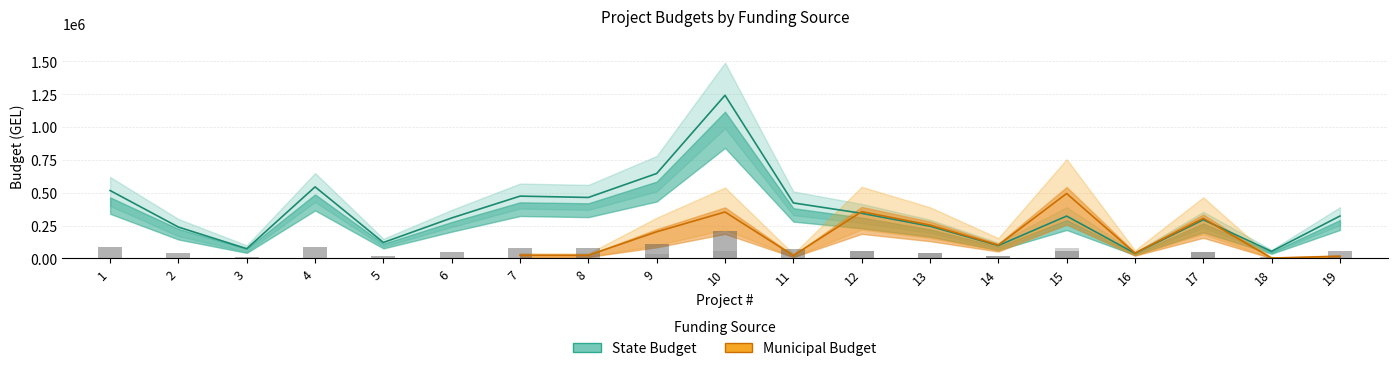

Approximately how many times larger is the value at 18 compared to 5?

0.4